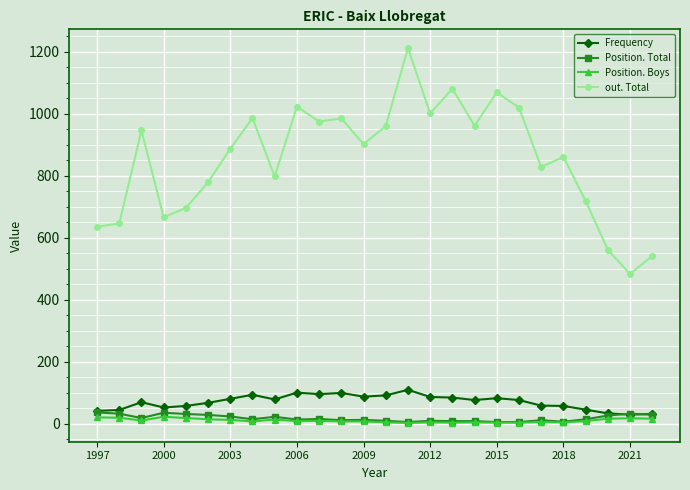

True or false: out. Total and Frequency cross at least once.

False